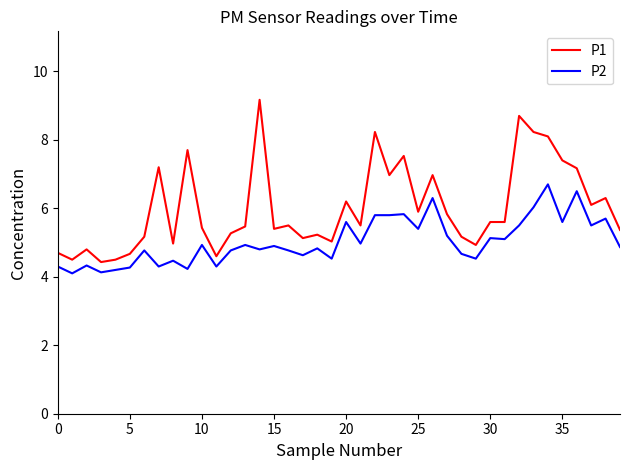

What is the highest value of the P2 series?

6.7